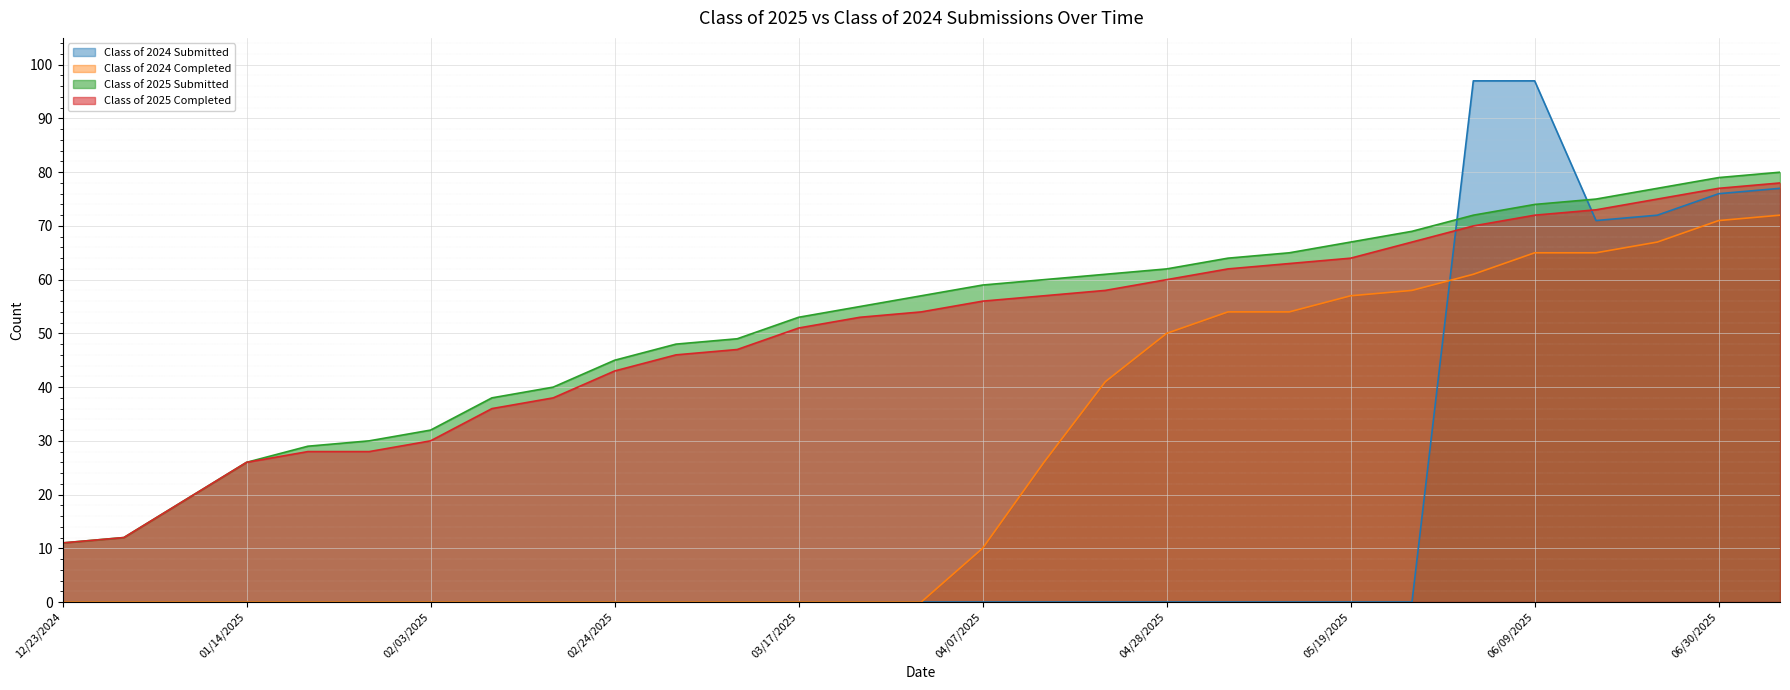

Reading left to right, list all the values displayed in this chart.

Class of 2024 Submitted: 0	0	0	0	0	0	0	0	0	0	0	0	0	0	0	0	0	0	0	0	0	0	0	97	97	71	72	76	77
Class of 2024 Completed: 0	0	0	0	0	0	0	0	0	0	0	0	0	0	0	10	26	41	50	54	54	57	58	61	65	65	67	71	72
Class of 2025 Submitted: 11	12	19	26	29	30	32	38	40	45	48	49	53	55	57	59	60	61	62	64	65	67	69	72	74	75	77	79	80
Class of 2025 Completed: 11	12	19	26	28	28	30	36	38	43	46	47	51	53	54	56	57	58	60	62	63	64	67	70	72	73	75	77	78